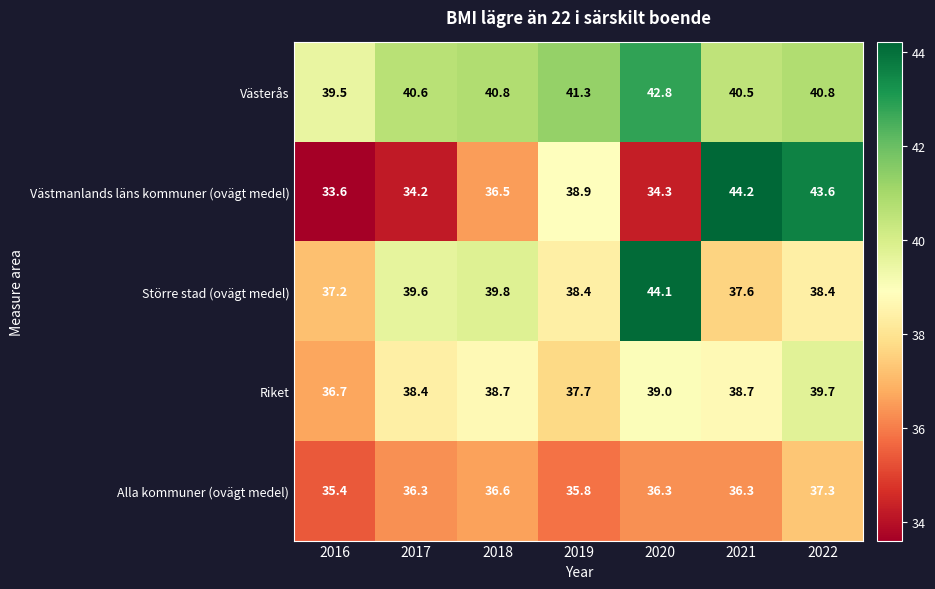

At which category is the sum across all series the highest?

2022